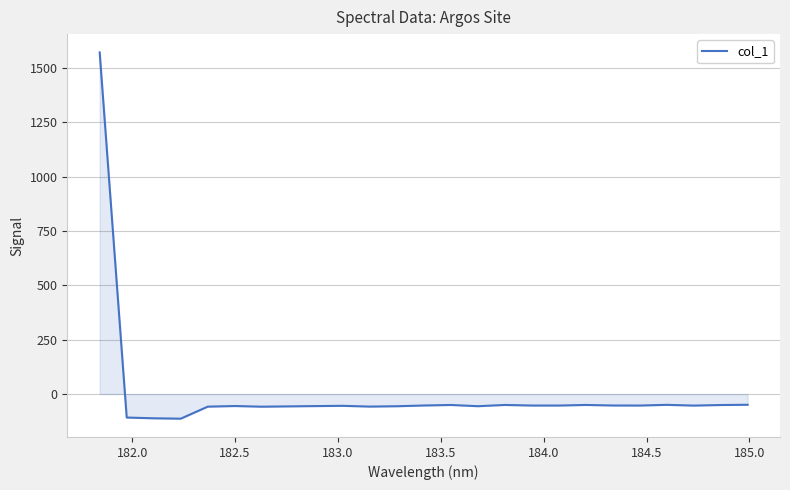

What is the minimum value shown in the chart?

-113.4